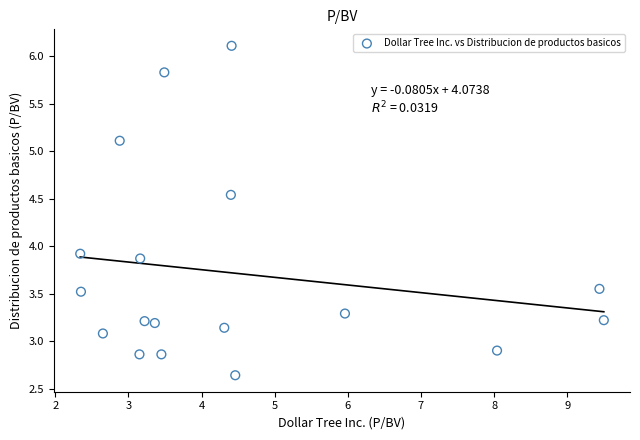

What Y value in the scatter plot is closest to 4?

3.9